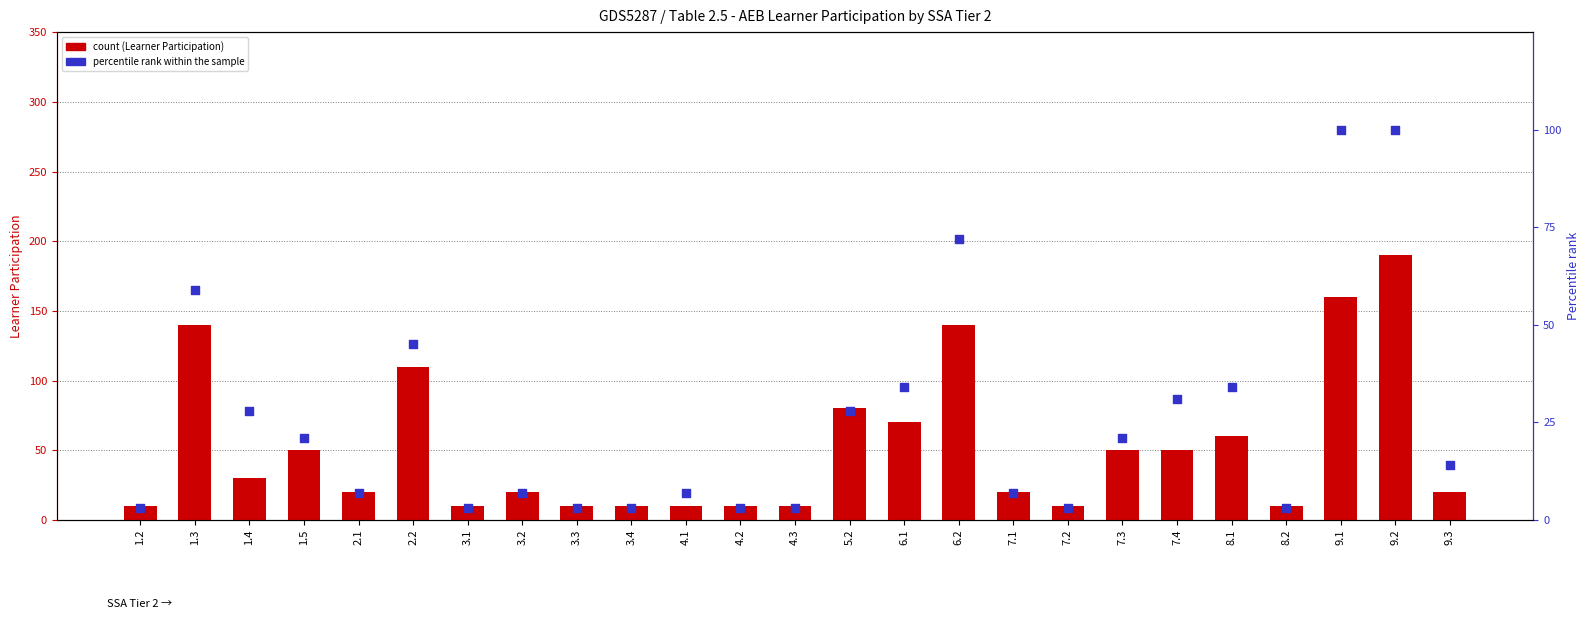

Between 6.2 and 5.2, which is larger?

6.2